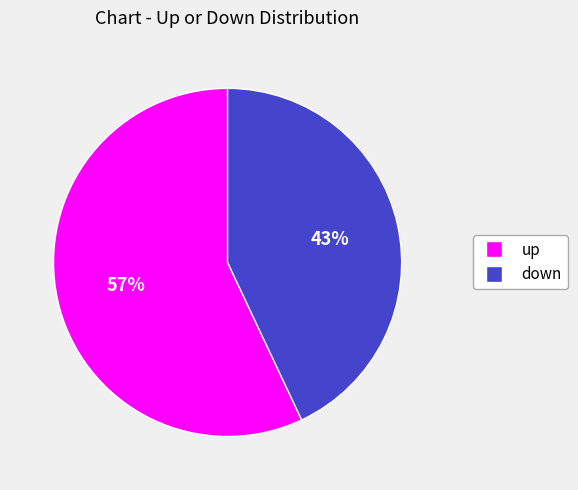

The up slice represents 57% of the pie. True or false?

True